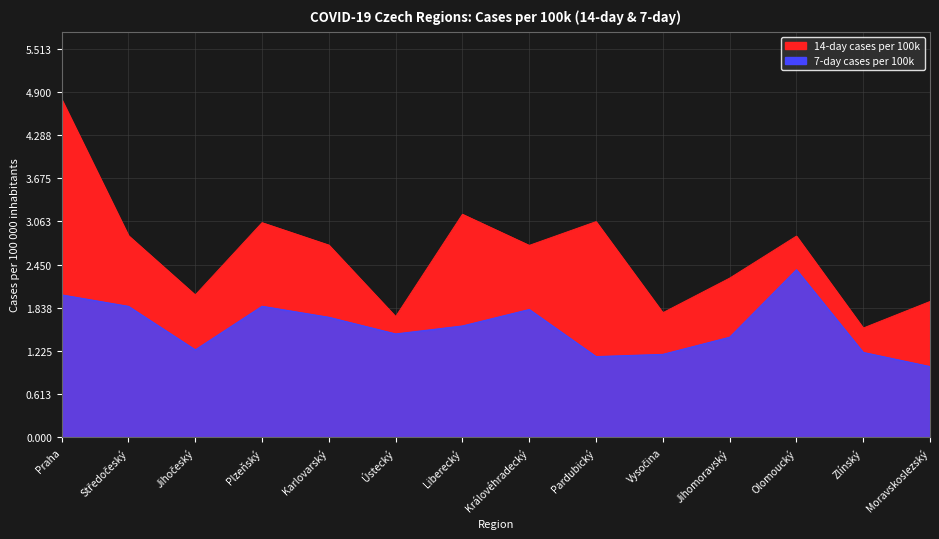

At Liberecký, list the series in order from largest to smallest.

14-day cases per 100k, 7-day cases per 100k